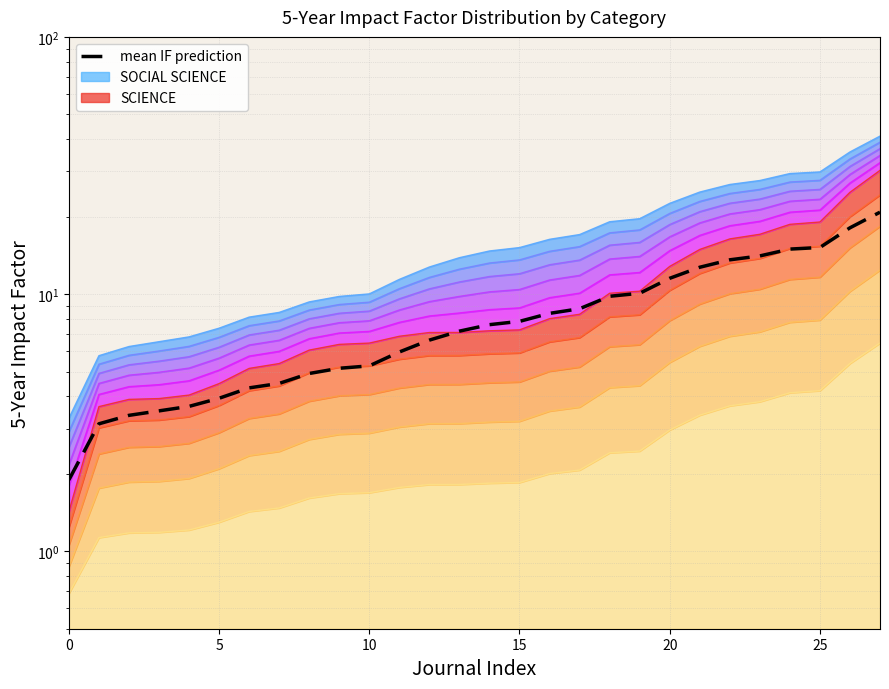

Between 19 and 18, which is larger?

19